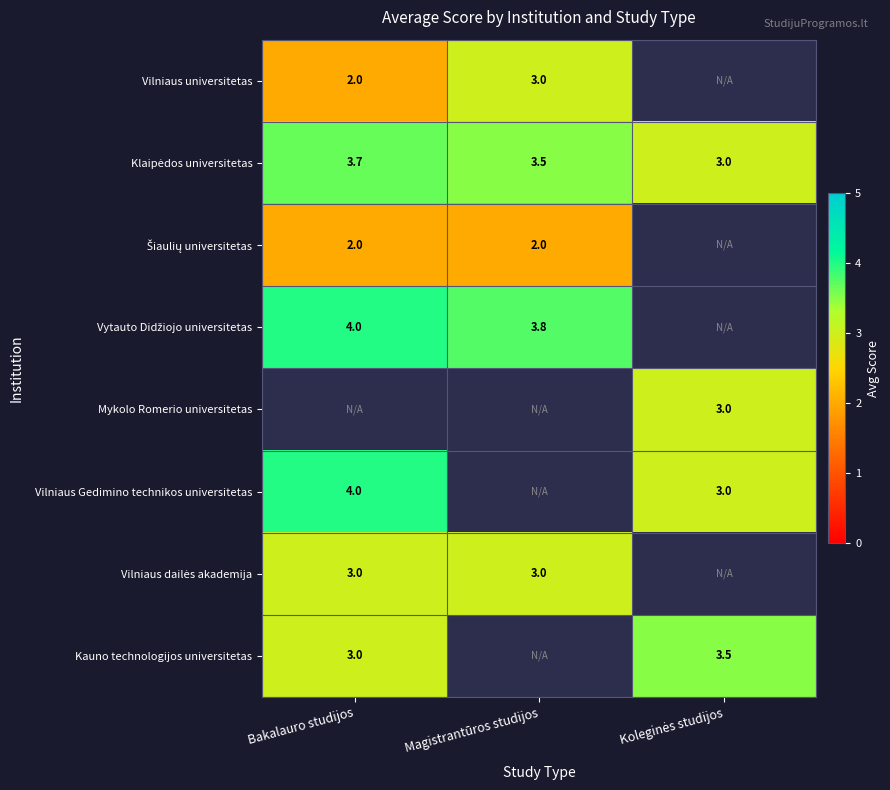

The Vilniaus universitetas series shows 2.8 at Bakalauro studijos. True or false?

False